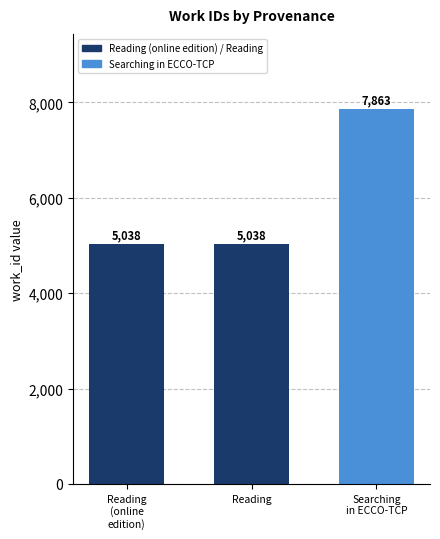

What is the maximum value shown in the chart?

7863